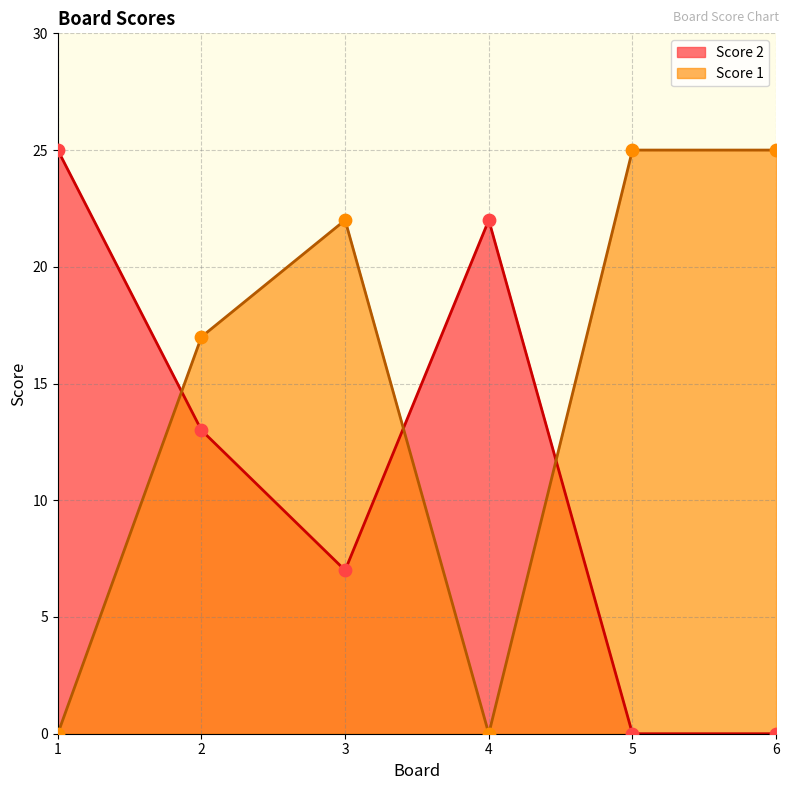

Which series has the largest total across all categories?

Score 1